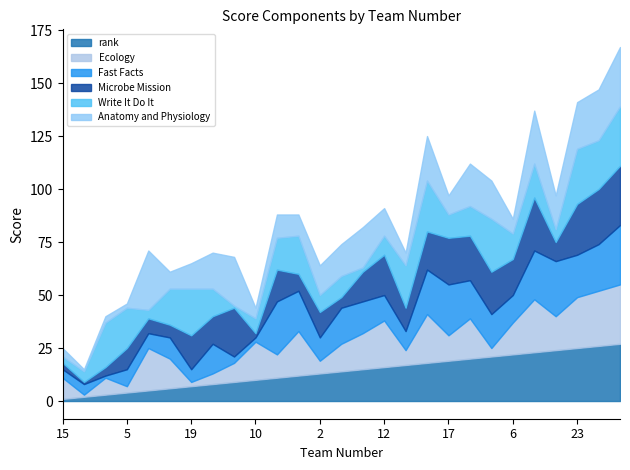

What is the total value across all series at 15?

25